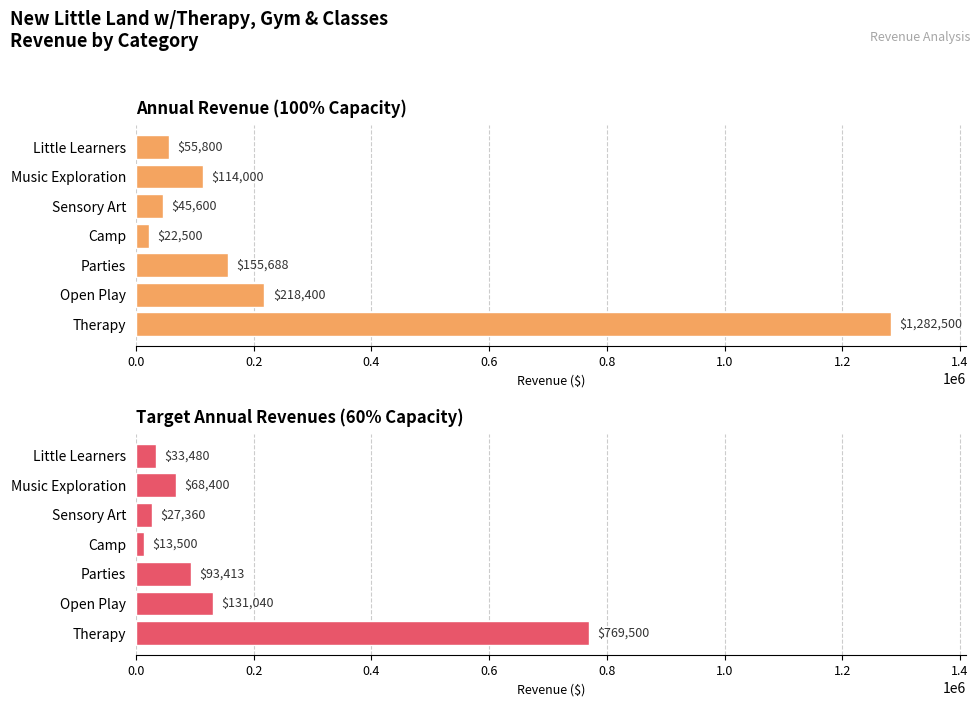

True or false: Annual Revenue (100%) has a value of 1282500.0 at Therapy.

True